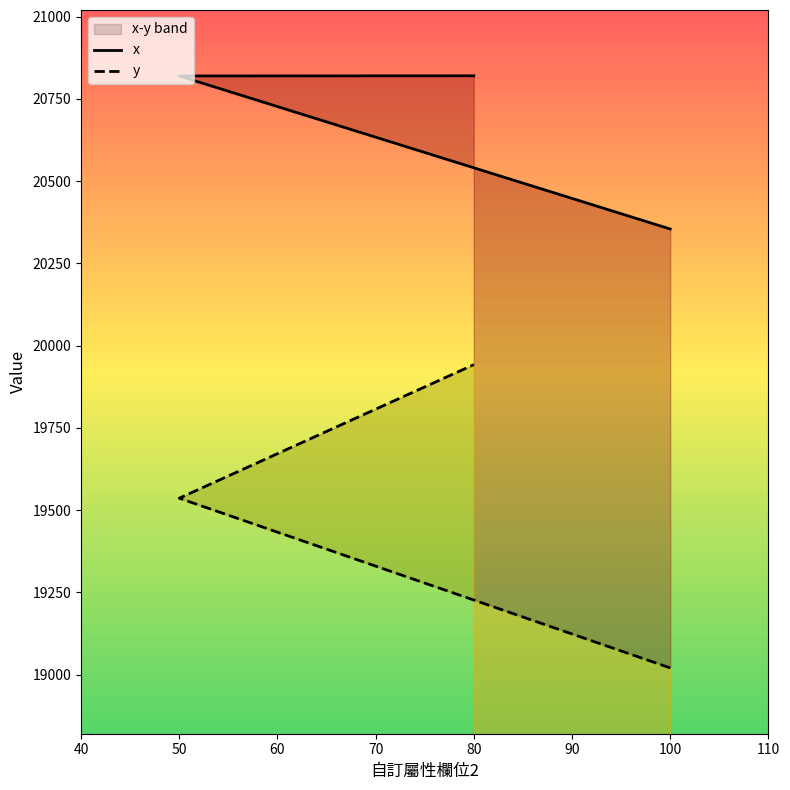

At which category does the chart reach its minimum across all series?

100